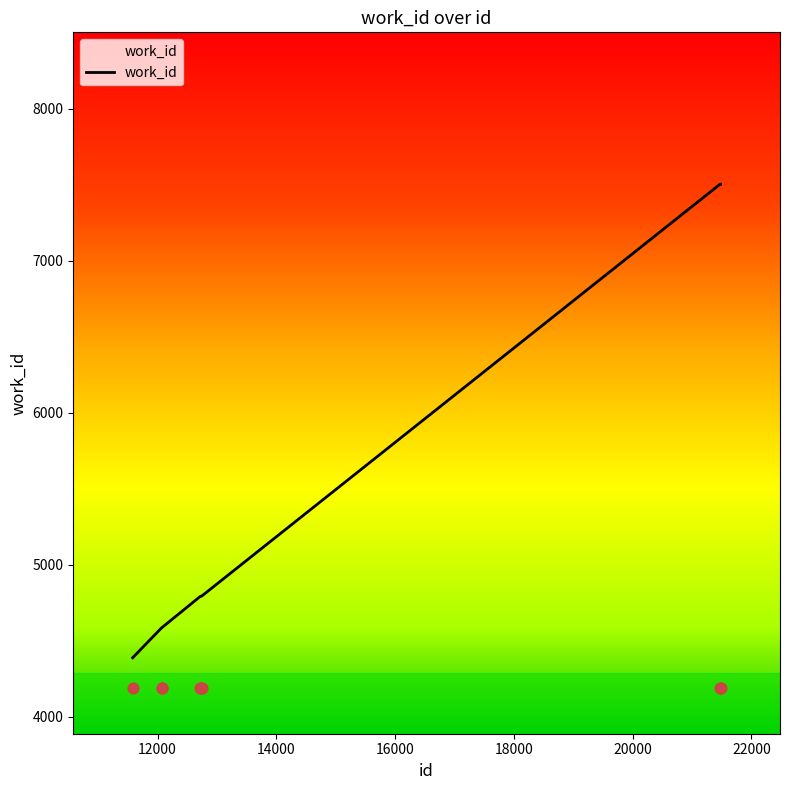

What is the change in value from 12724 to 21480?

+2712